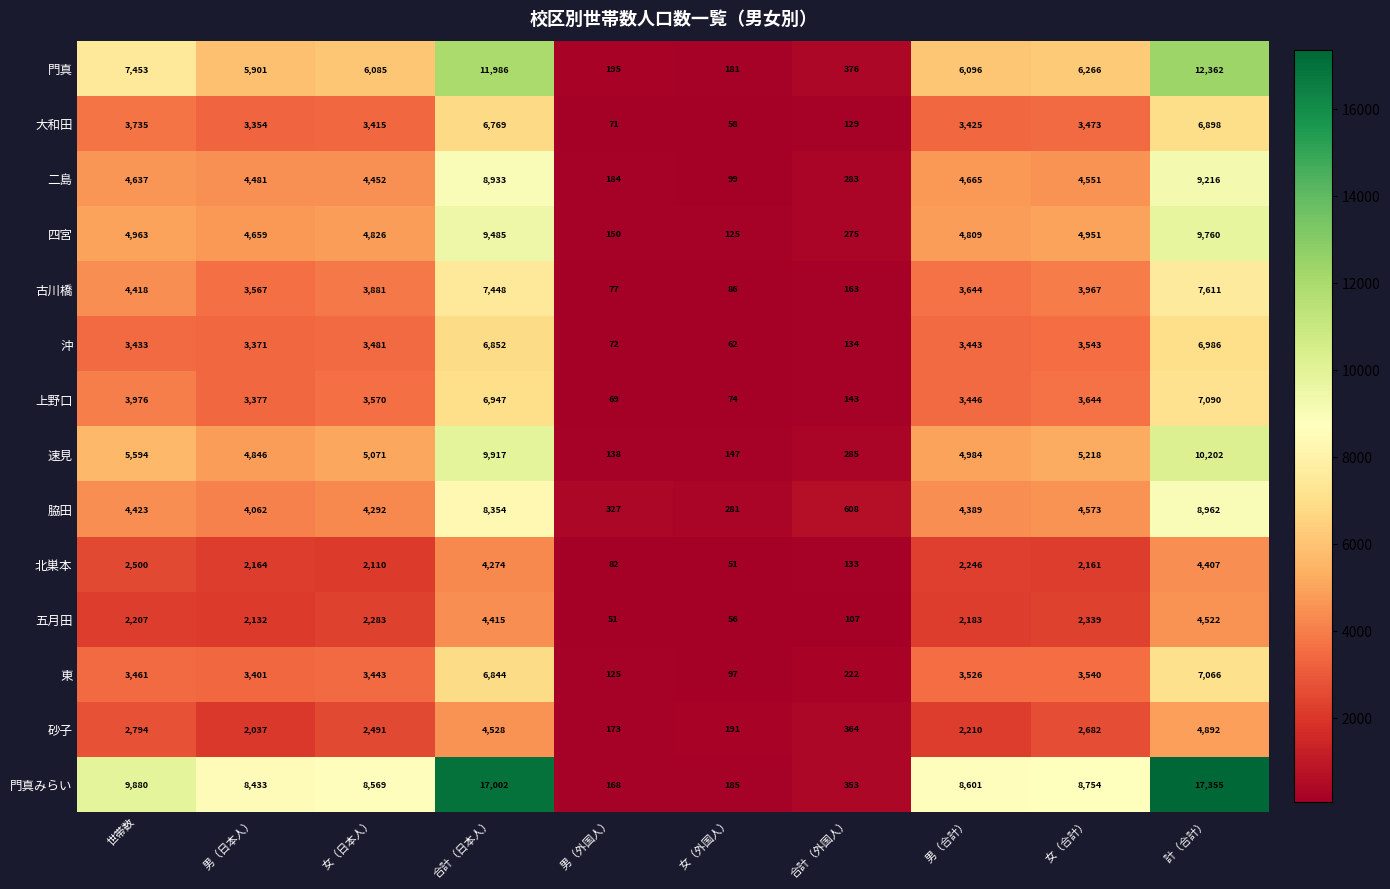

At how many categories does at least one series exceed 3157?

7